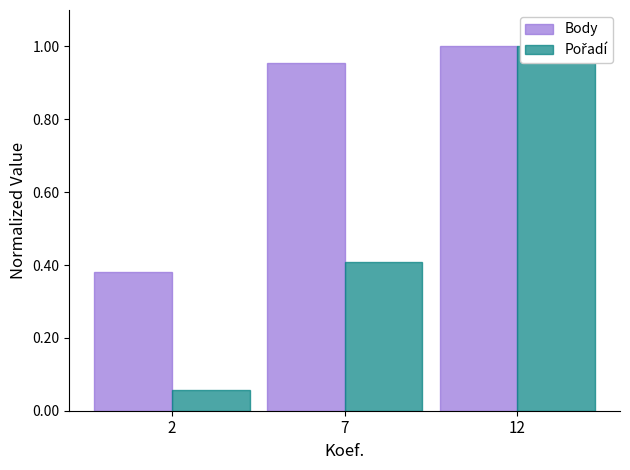

At how many categories does at least one series exceed 0?

3